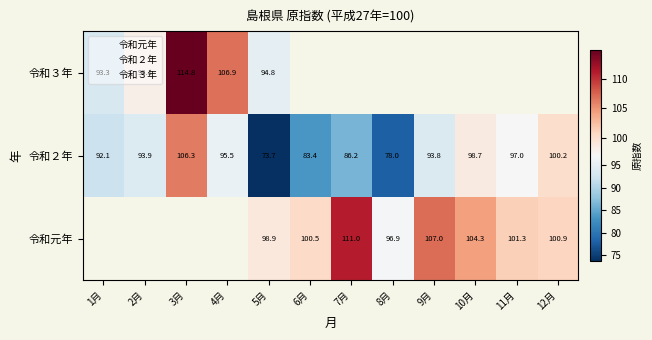

What is the greatest value displayed?

114.8